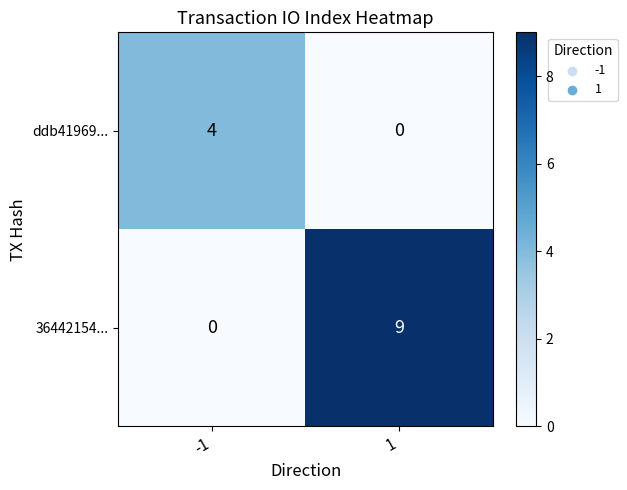

List the series in order of their overall mean, lowest first.

ddb41969..., 36442154...